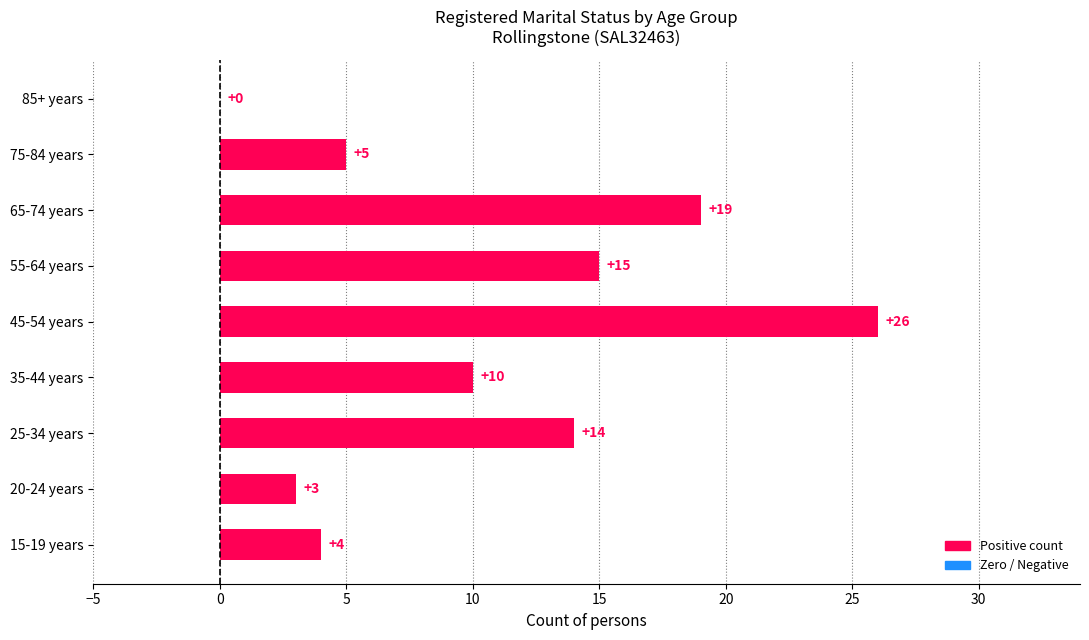

What value does the data have at 45-54 years, to the nearest 10?

30